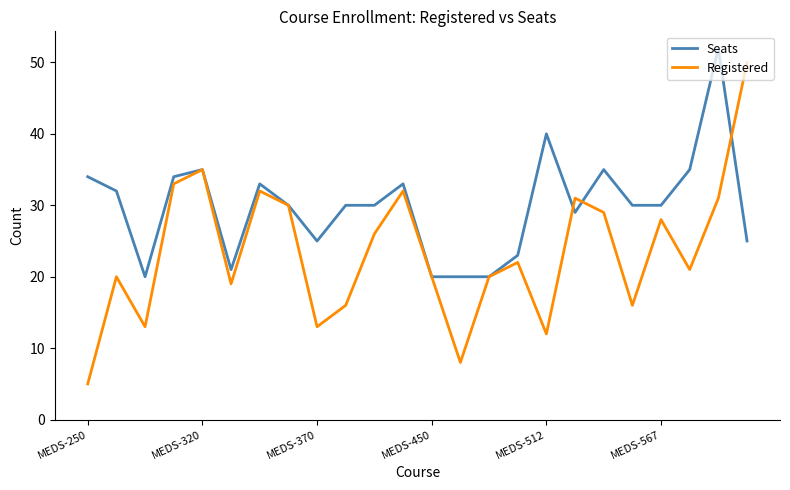

At how many categories does at least one series exceed 11?

24